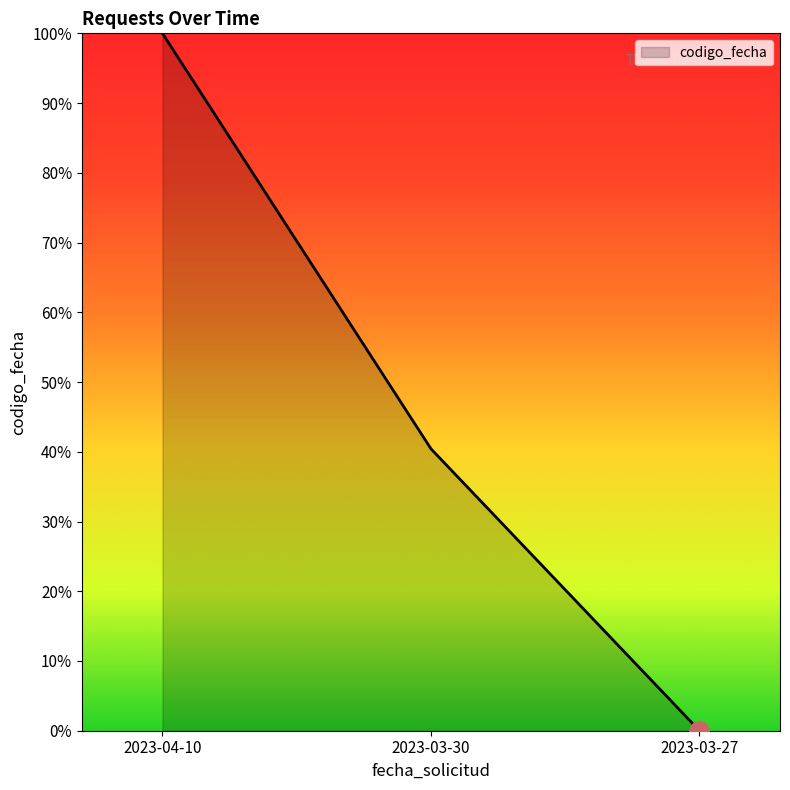

Rank the categories by value from highest to lowest.

2023-04-10, 2023-03-30, 2023-03-27